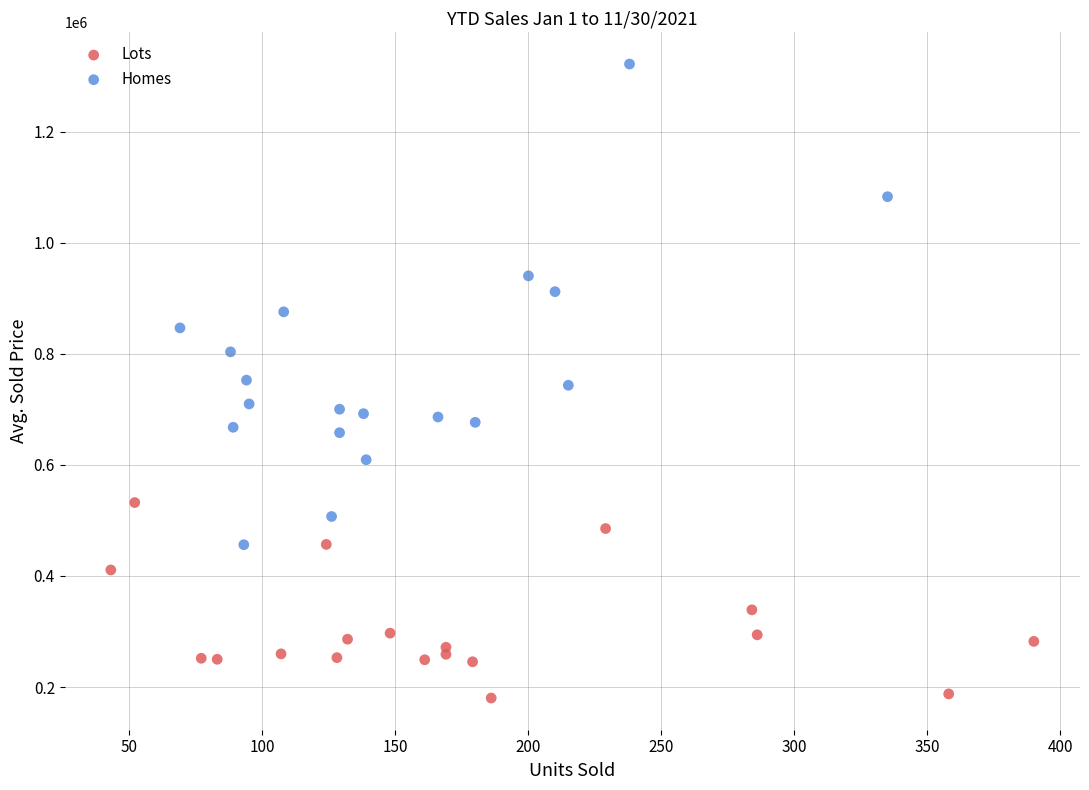

Which series contains the highest Y value?

Homes